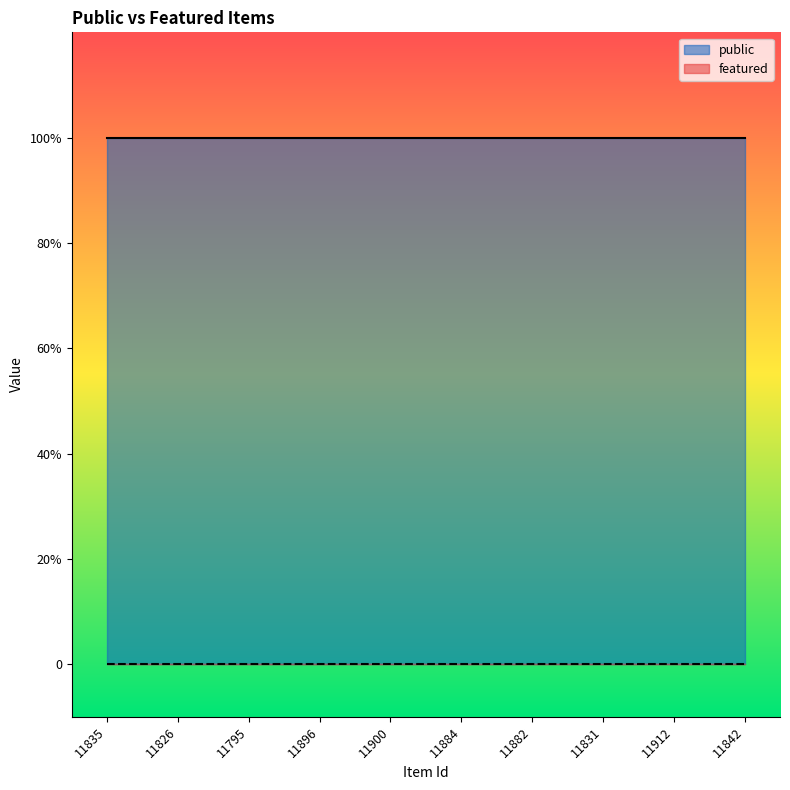

True or false: public and featured cross at least once.

False